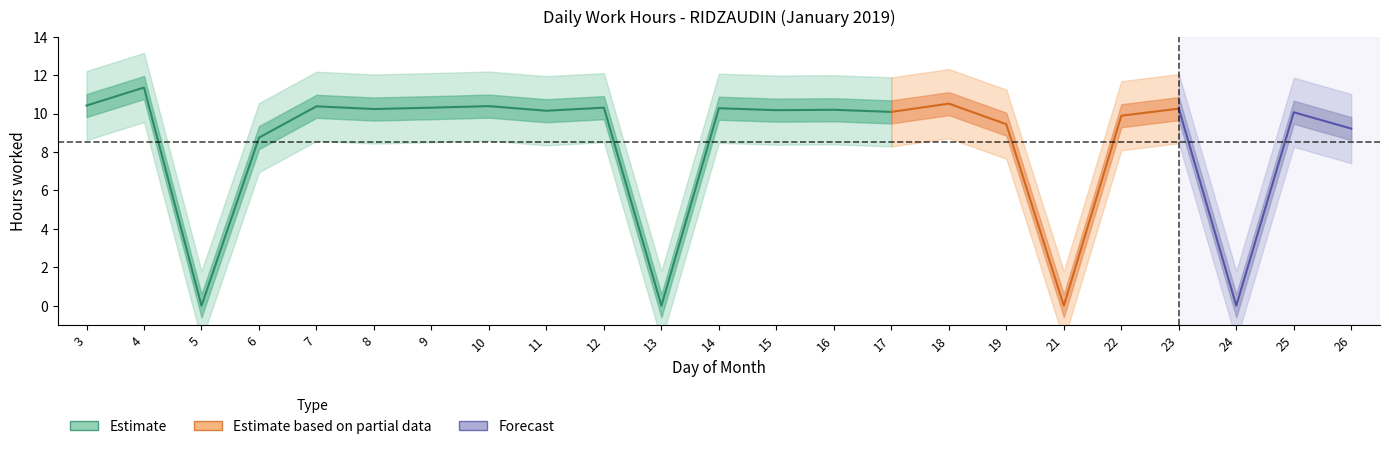

At which label is the value closest to 5?

6